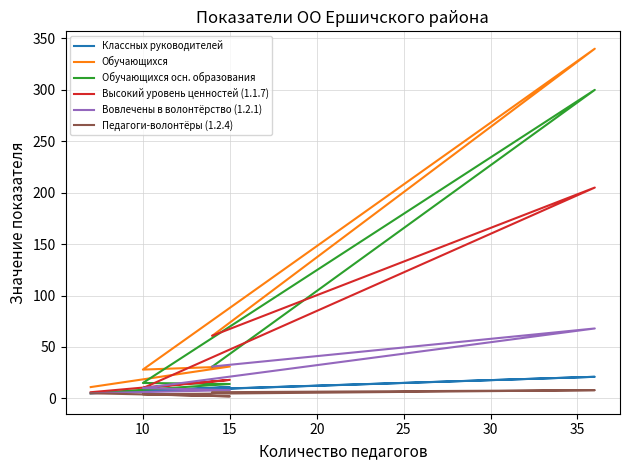

What is the difference between the second highest and second lowest values in the Классных руководителей series?

4